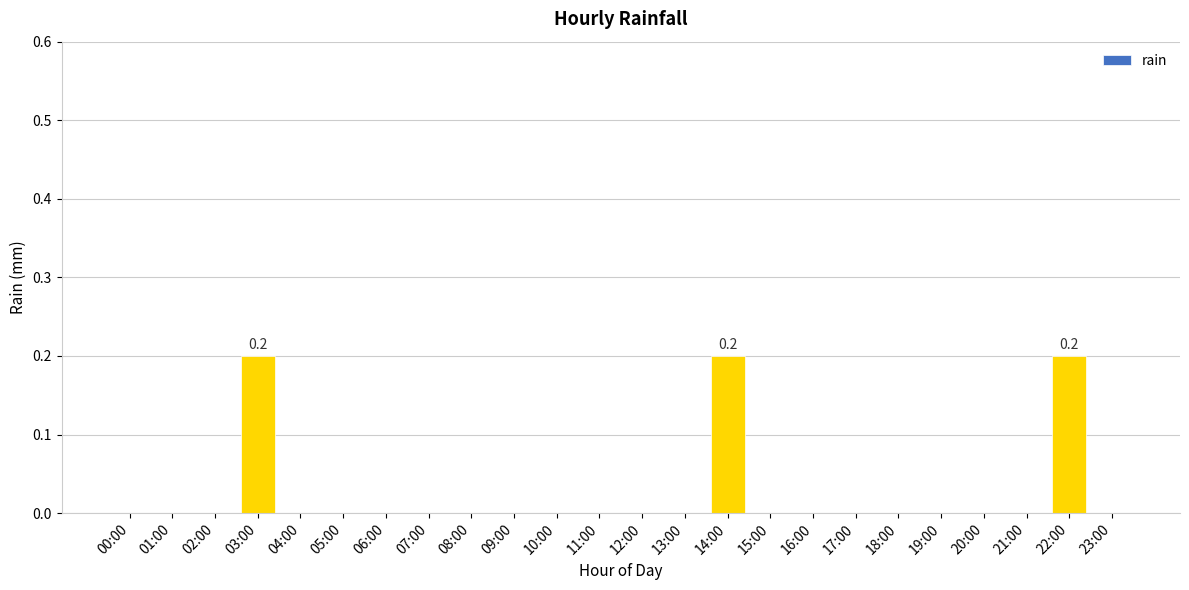

What is the sum of all values?

0.6